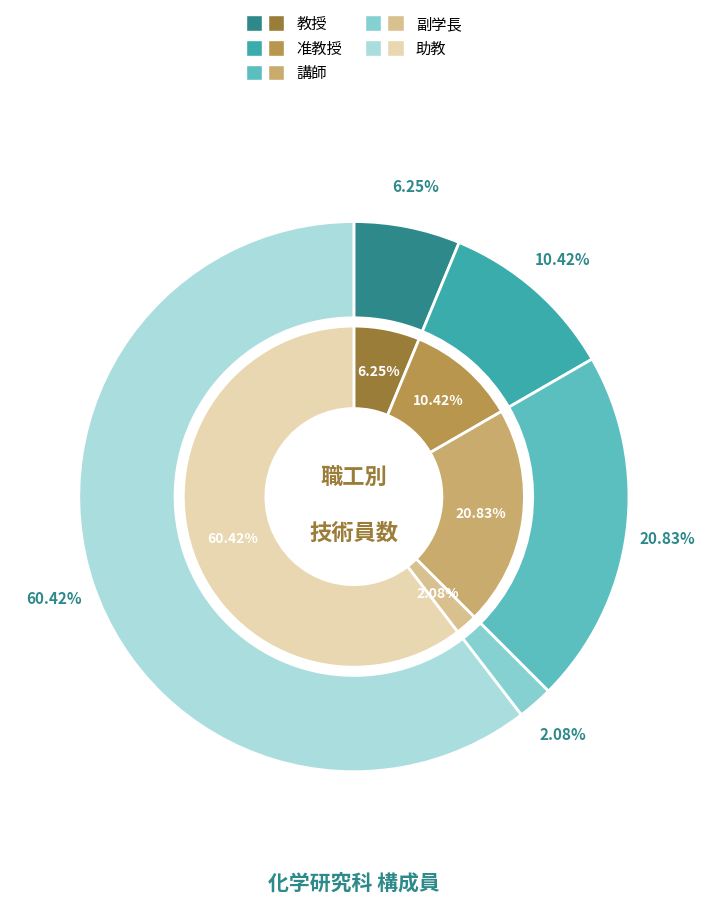

What is the smallest slice in the pie chart?

副学長